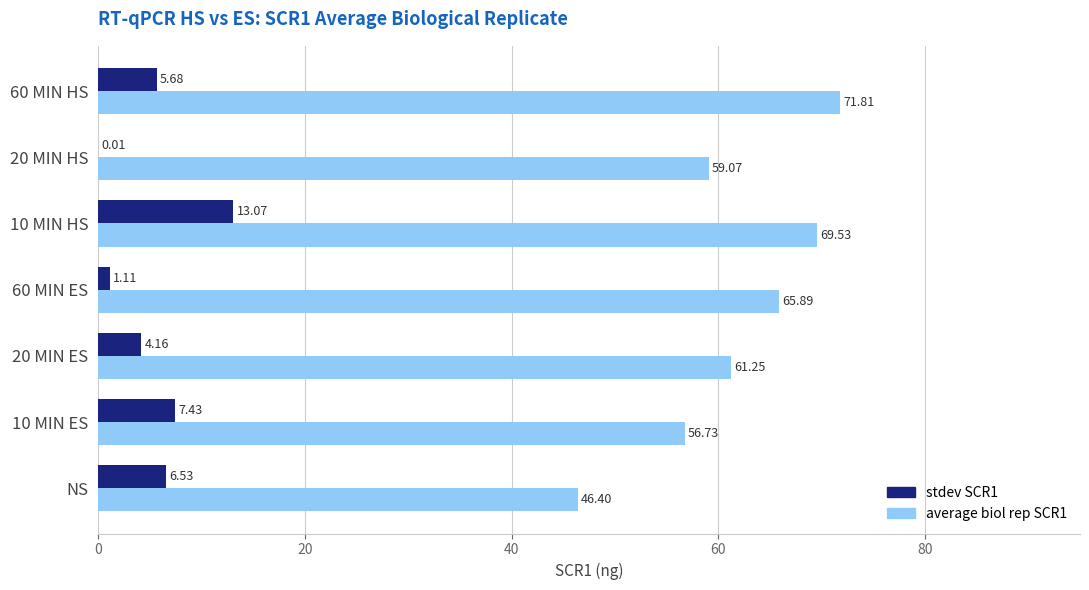

What is the highest value of the average biol rep SCR1 series?

71.8